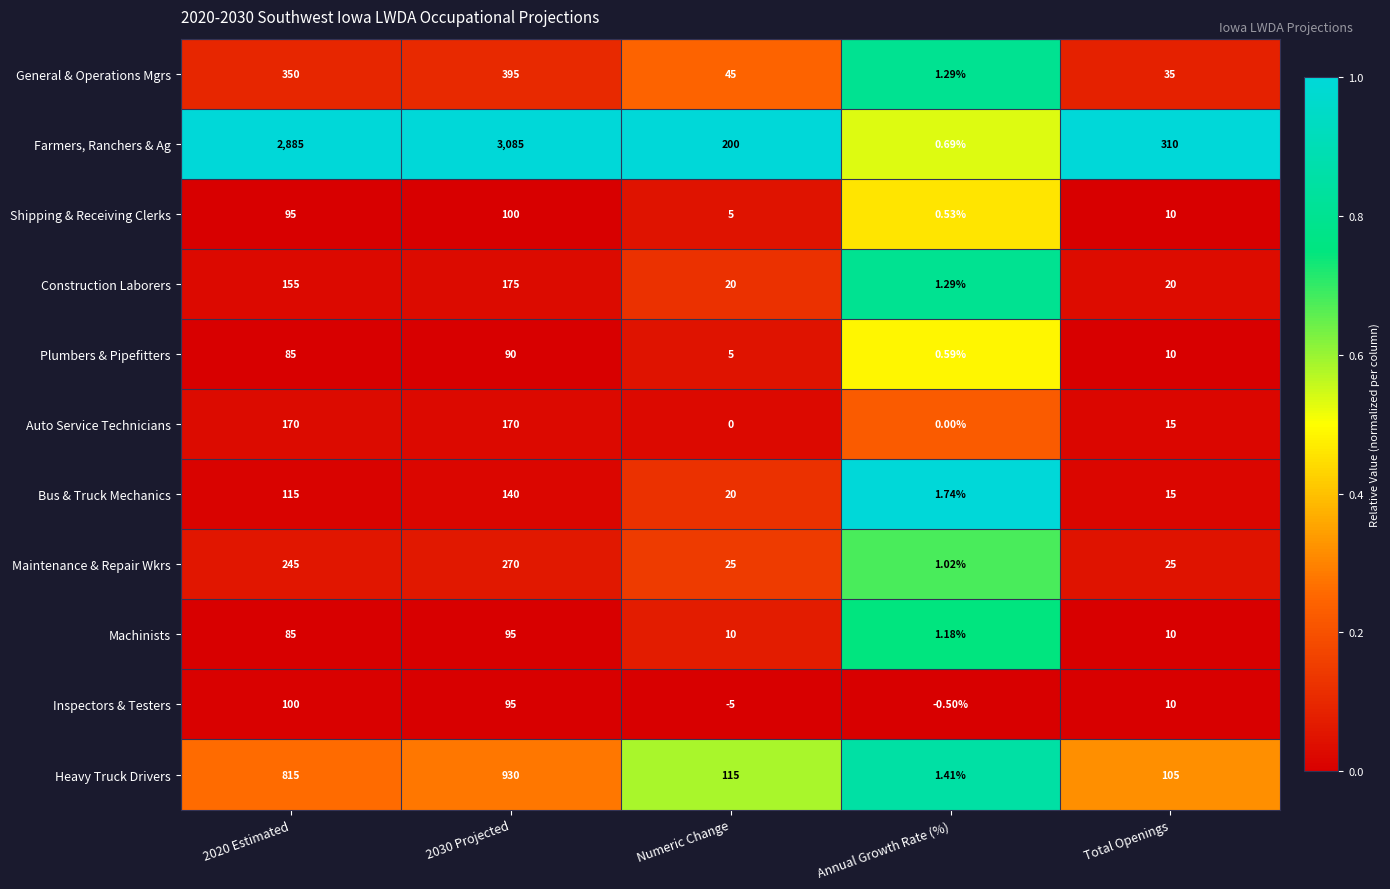

Between 2030 Projected and Numeric Change, which series saw the biggest shift?

Farmers, Ranchers & Ag